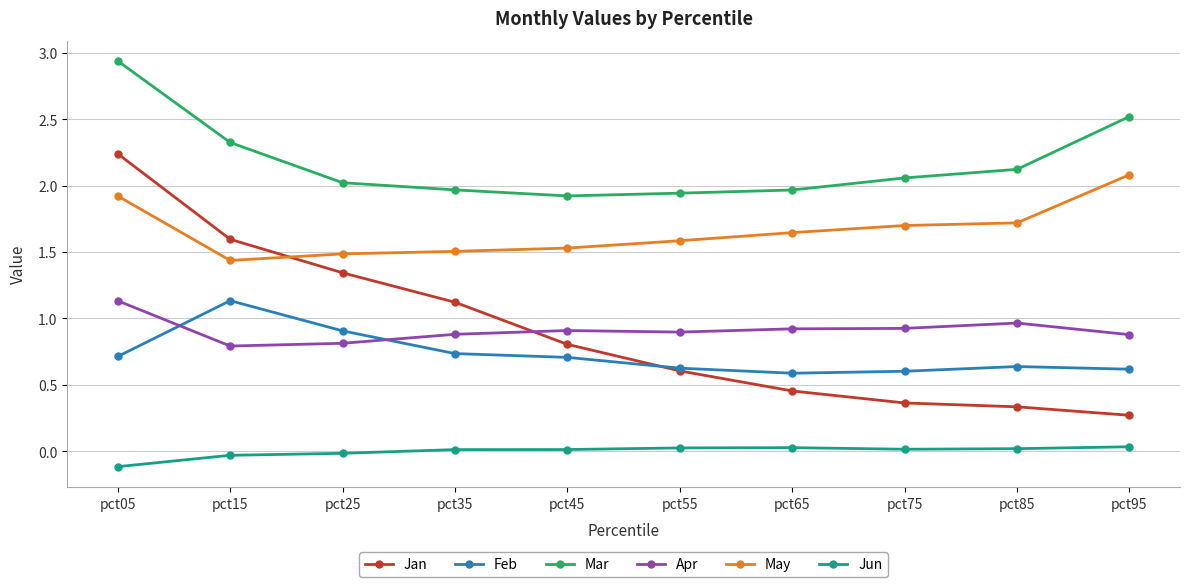

What is the approximate value of Apr at pct05?

1.1